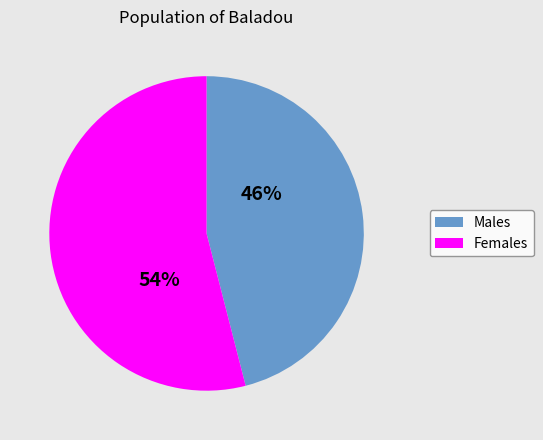

To the nearest percent, what is the average slice percentage?

50%